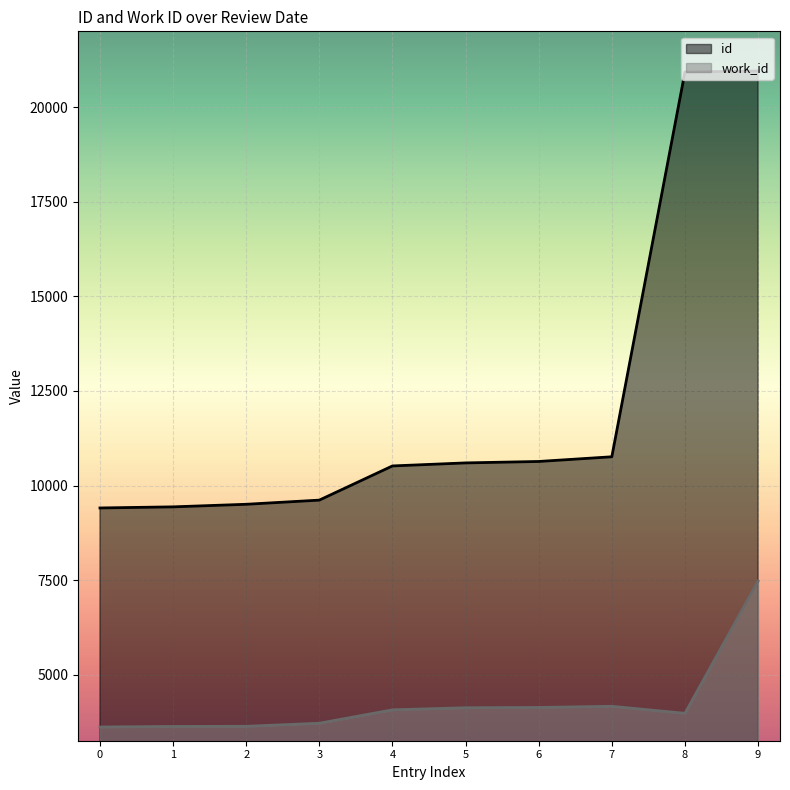

How many lines are shown in the chart?

2